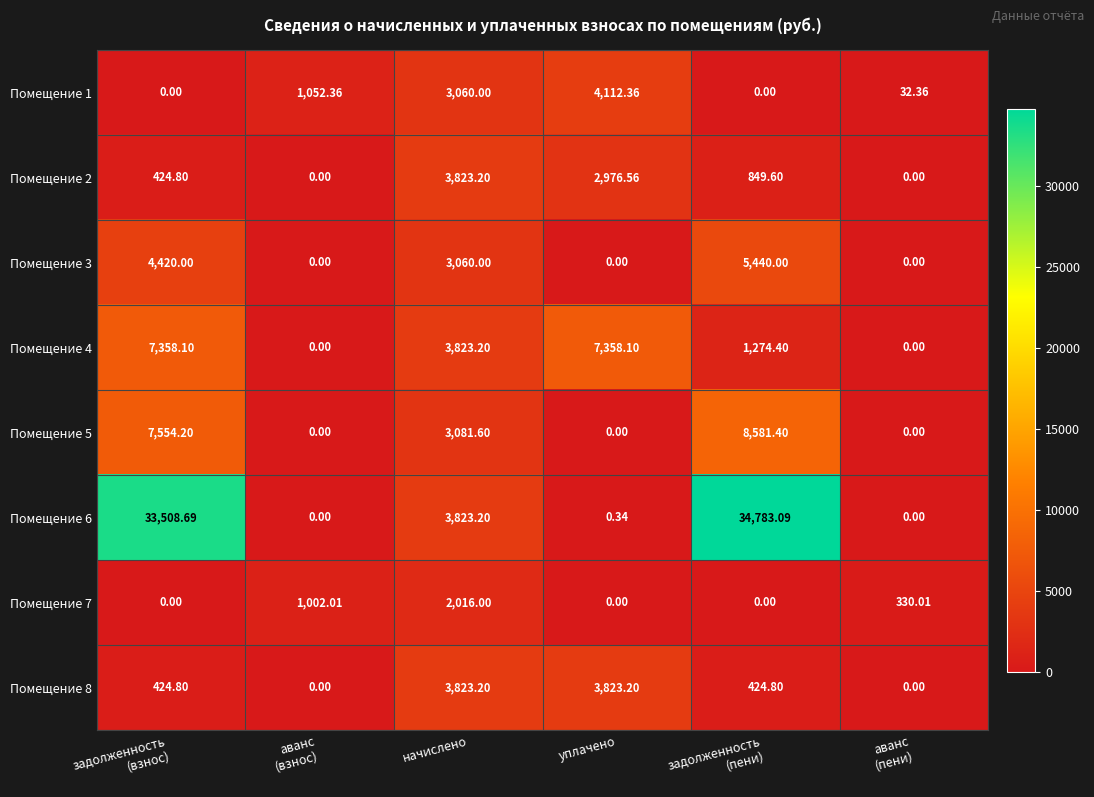

Where does the Помещение 2 series first go above 849?

начислено